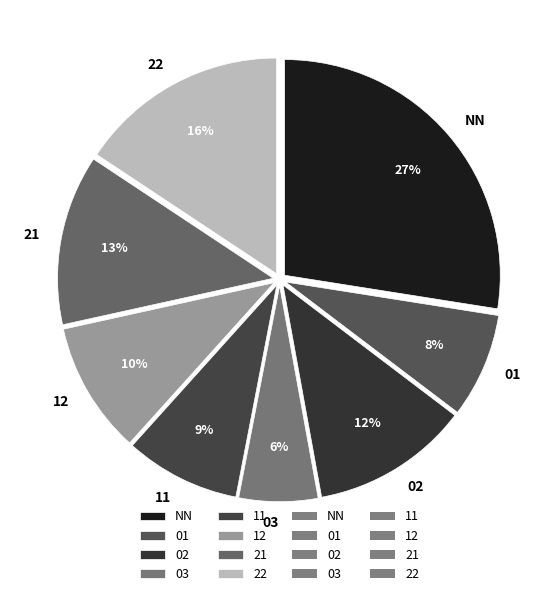

Is the sum of 11 and 22 greater than half?

No